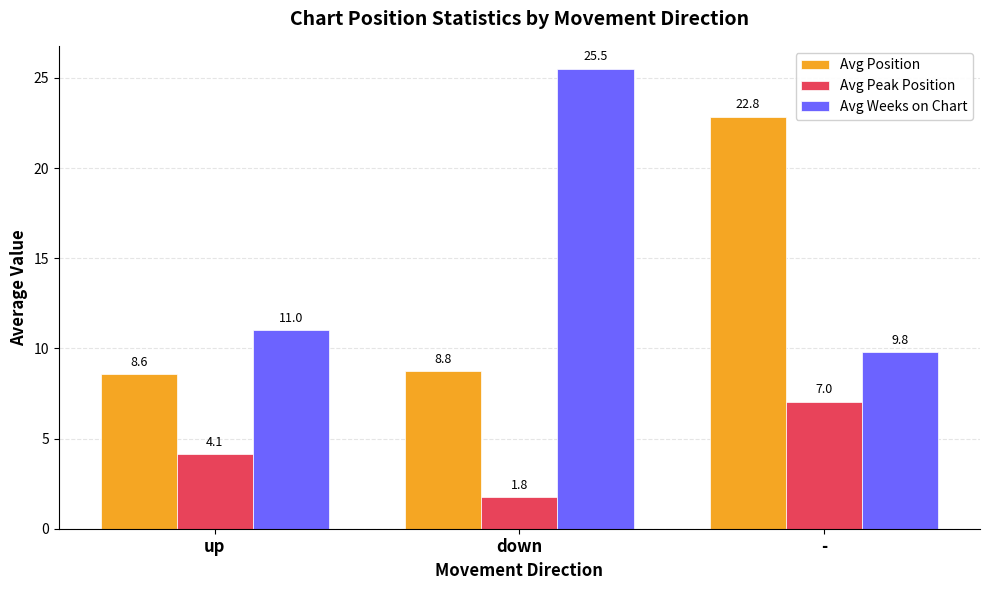

Rank the series by their maximum value, from highest to lowest.

Avg Weeks on Chart, Avg Position, Avg Peak Position